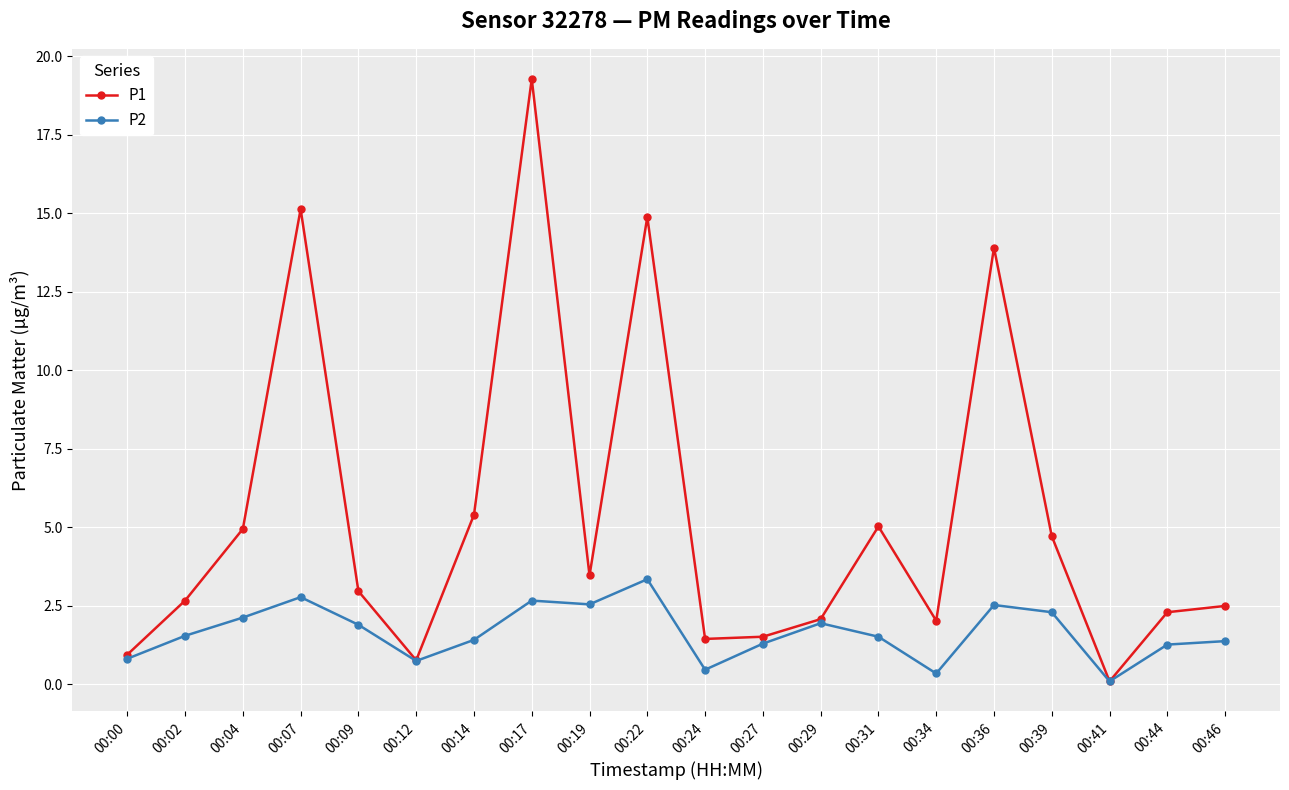

True or false: P1 has more than 1 points higher than both neighbors.

True